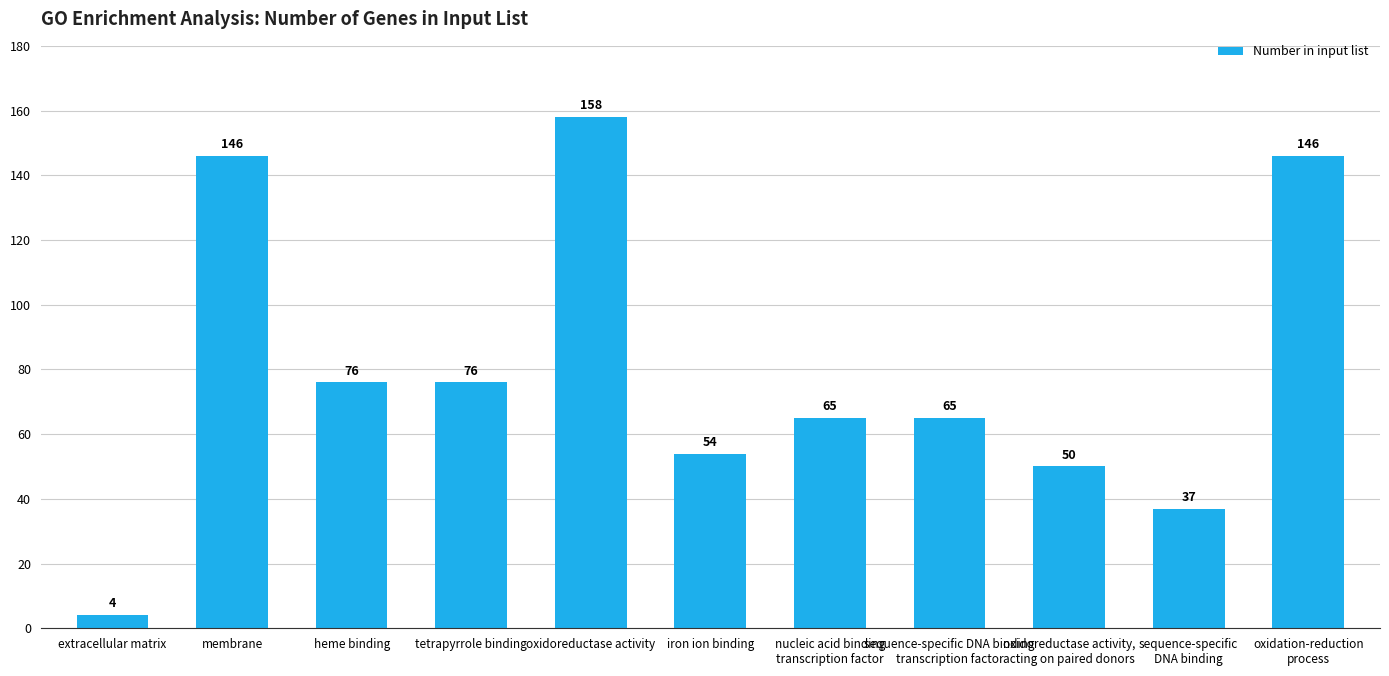

What is the value of the 6th bar from the left?

54